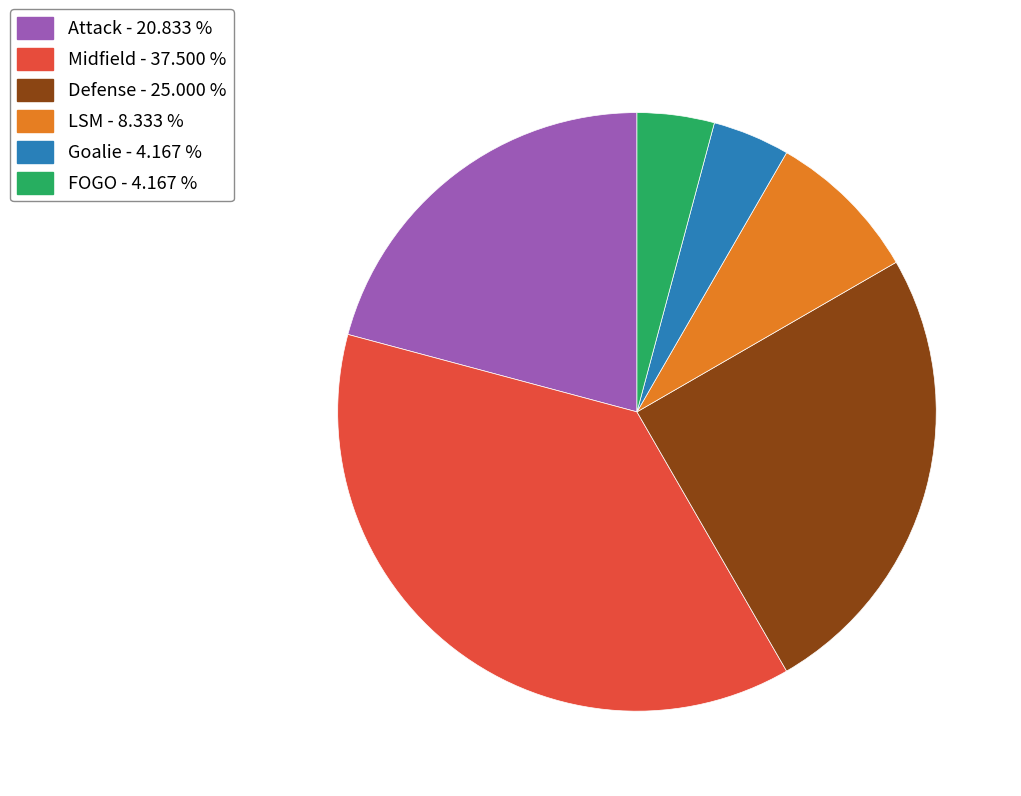

Do LSM - 8.333 % and Goalie - 4.167 % together represent more than half of the pie?

No